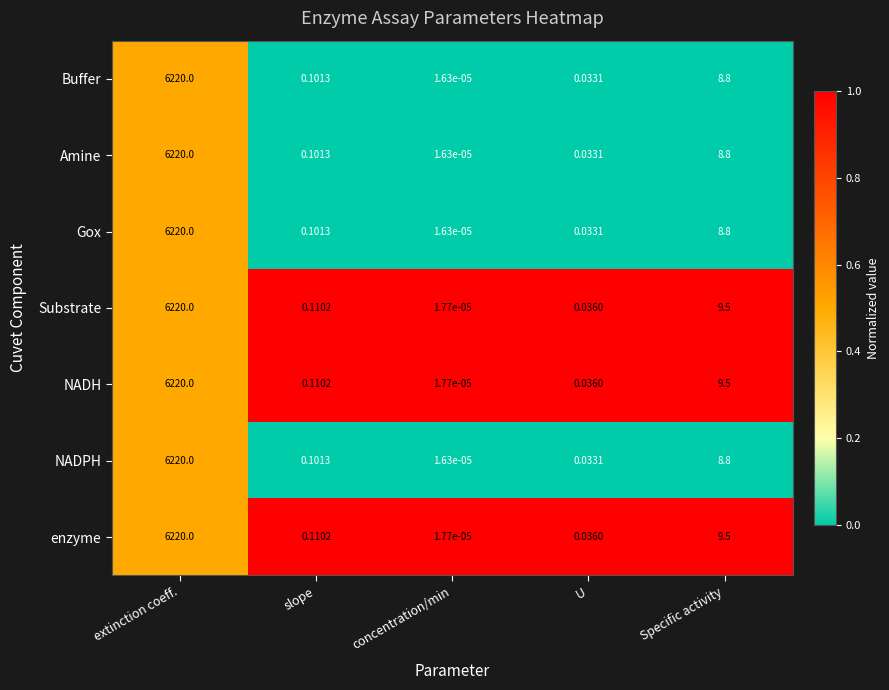

Which category has the highest value in the Amine series?

extinction coeff.